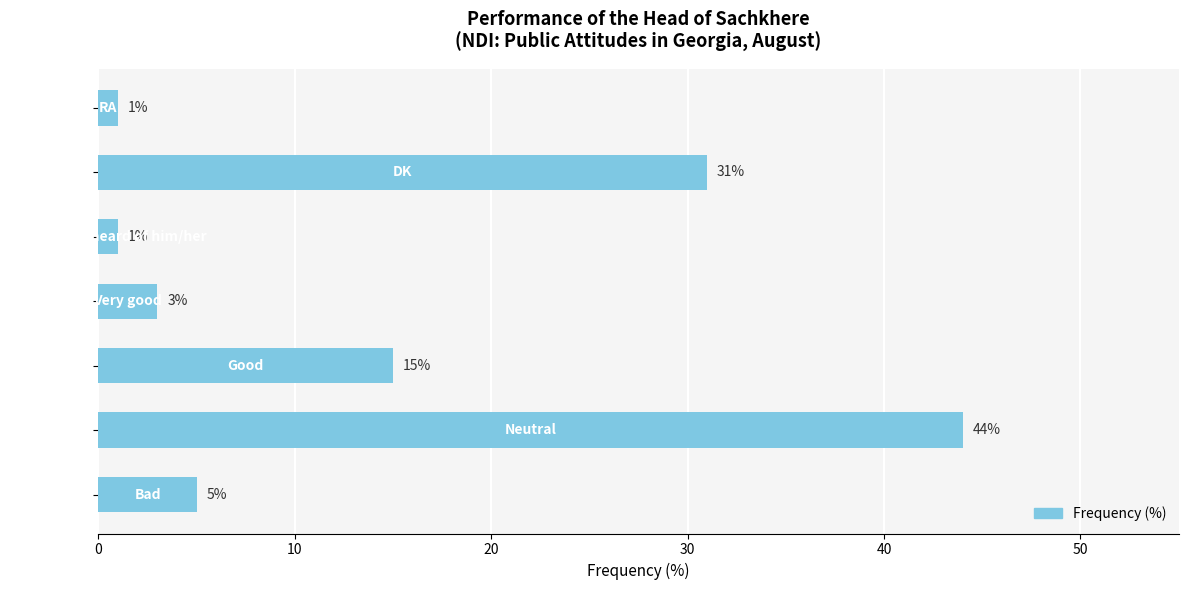

Reading top to bottom, list all the values displayed in this chart.

1	31	1	3	15	44	5